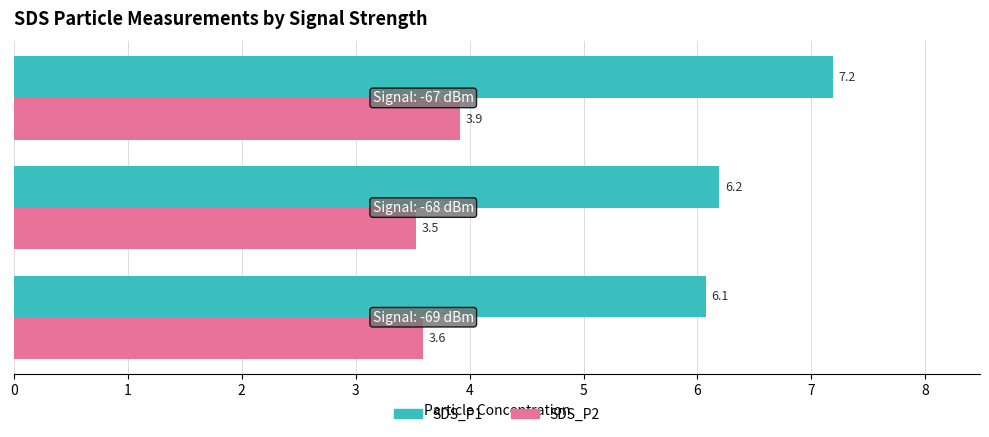

At how many categories does at least one series exceed 6?

3